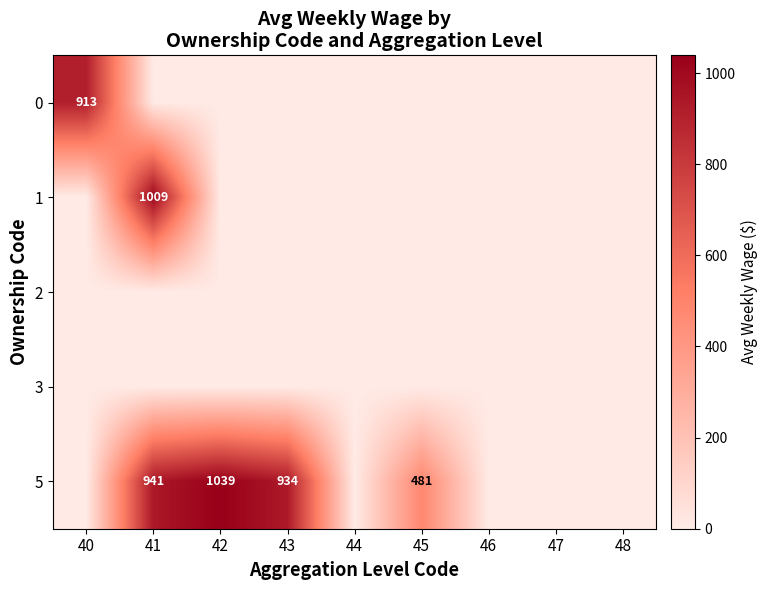

At how many categories does at least one series exceed 750?

4